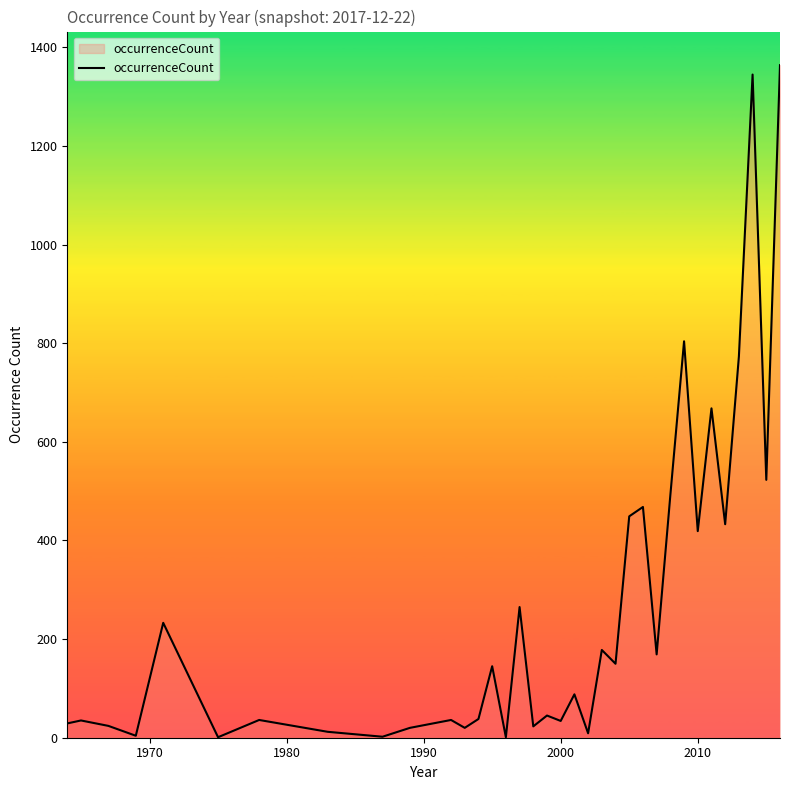

What is the greatest value displayed?

1364